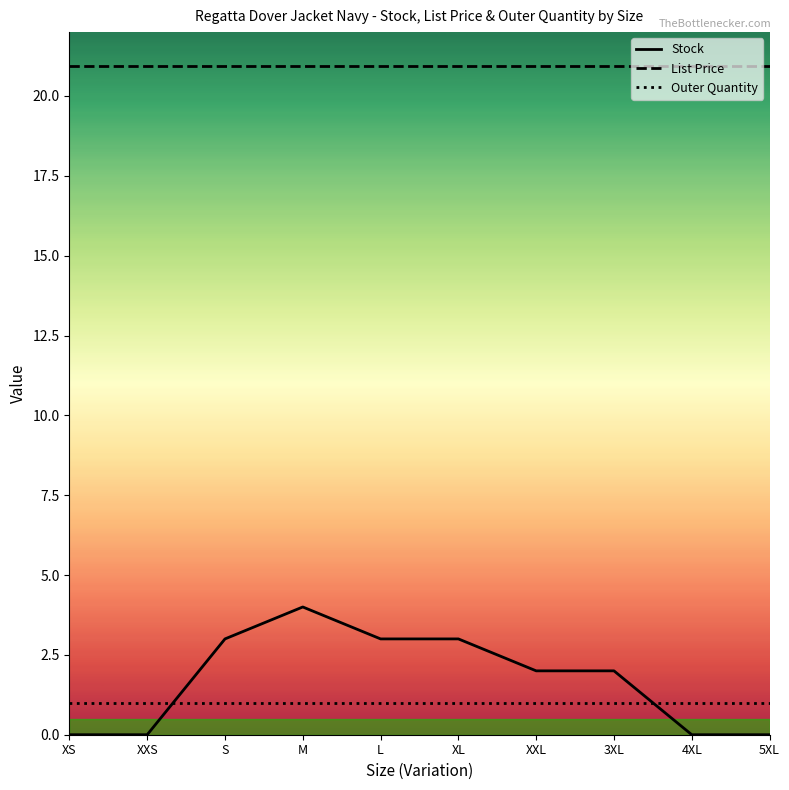

Between which two adjacent categories do Stock and Outer Quantity first intersect?

XXS and S